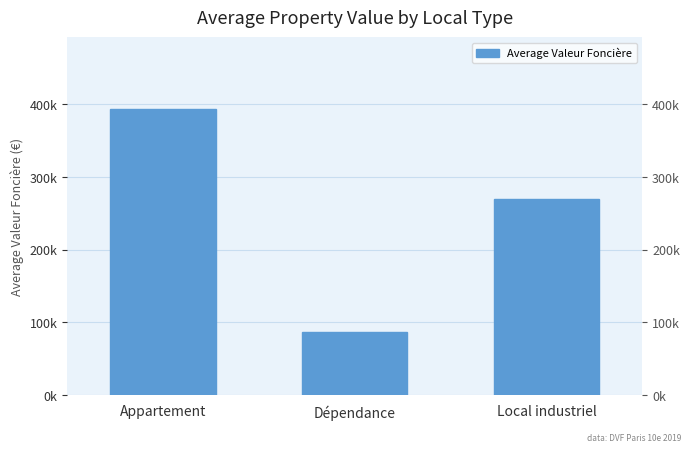

What is the sum of the values at Dépendance and Local industriel?

355596